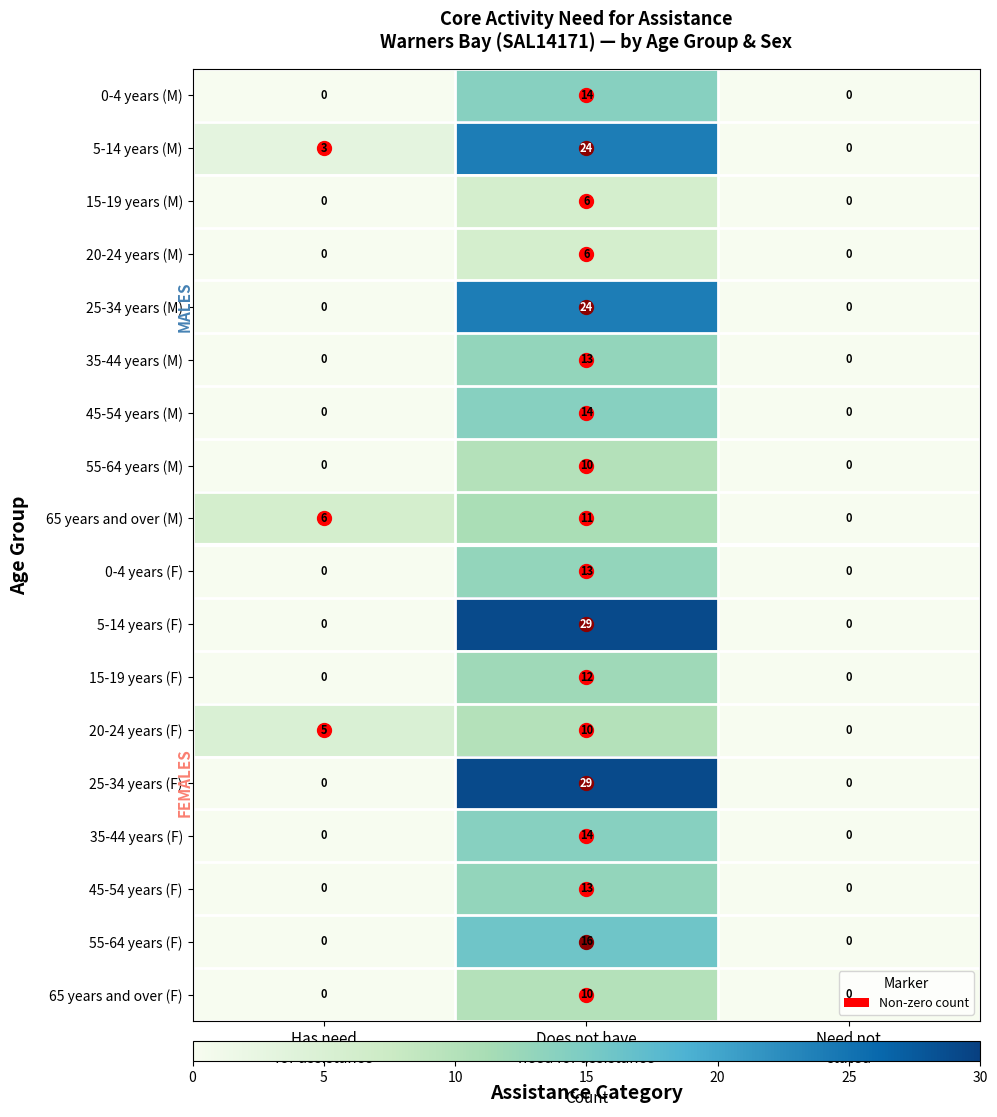

Count the 65 years and over (M) values in the range 0 to 11.

3